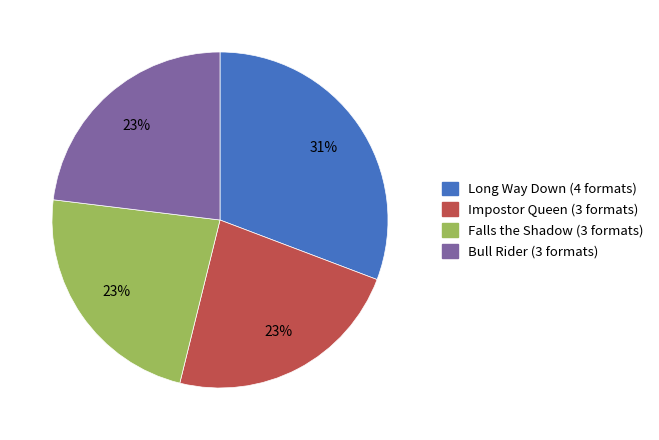

Which category has the biggest portion of the pie?

Long Way Down